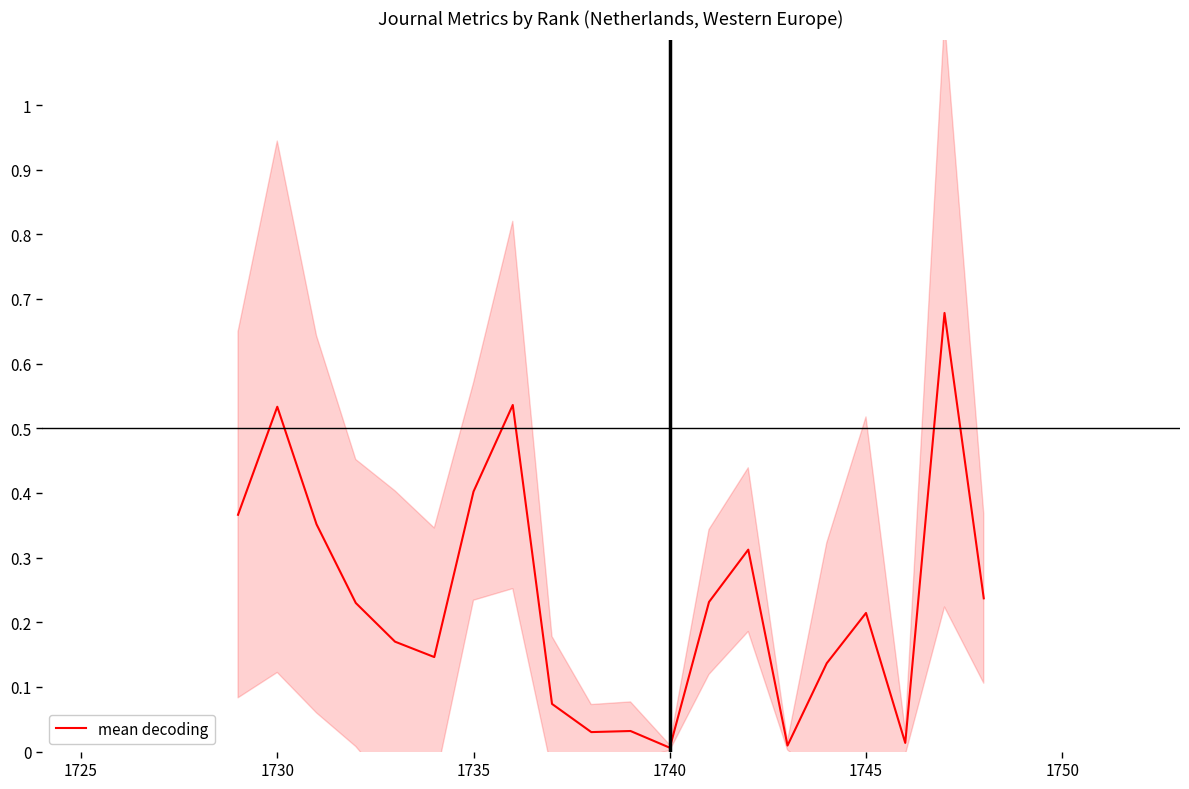

True or false: mean decoding has a value of 0.1 at 1735.

False